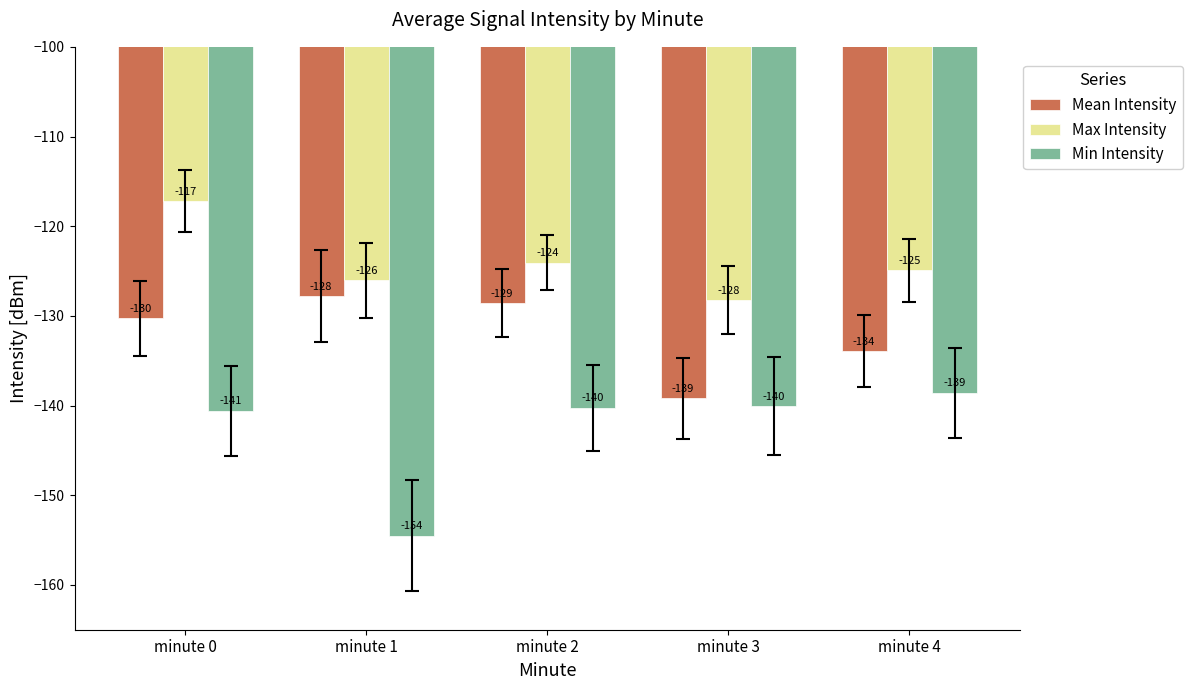

How many bars are there in total?

15